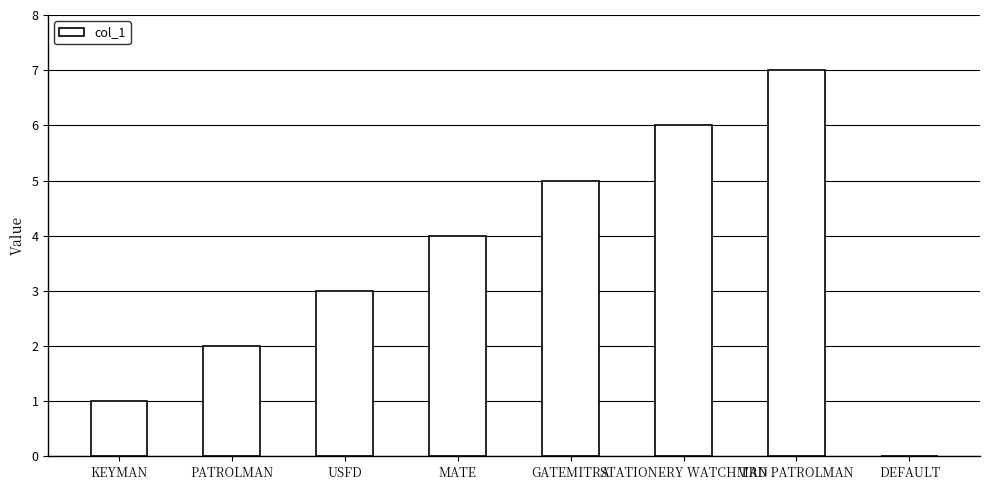

Which has a higher value, USFD or DEFAULT?

USFD